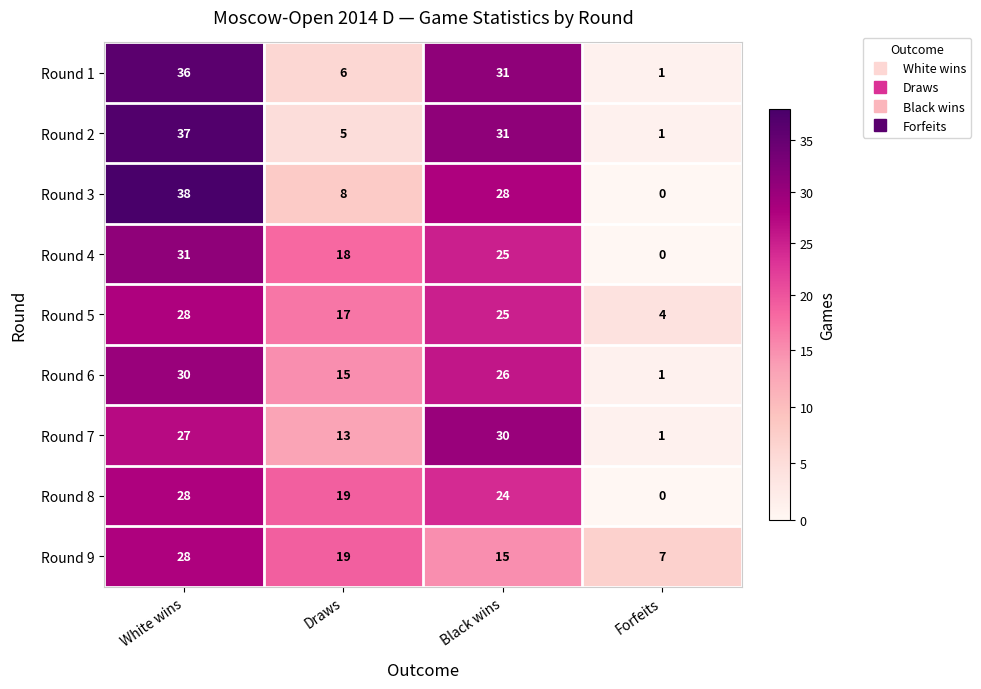

True or false: Round 2 has a value of 2 at Draws.

False